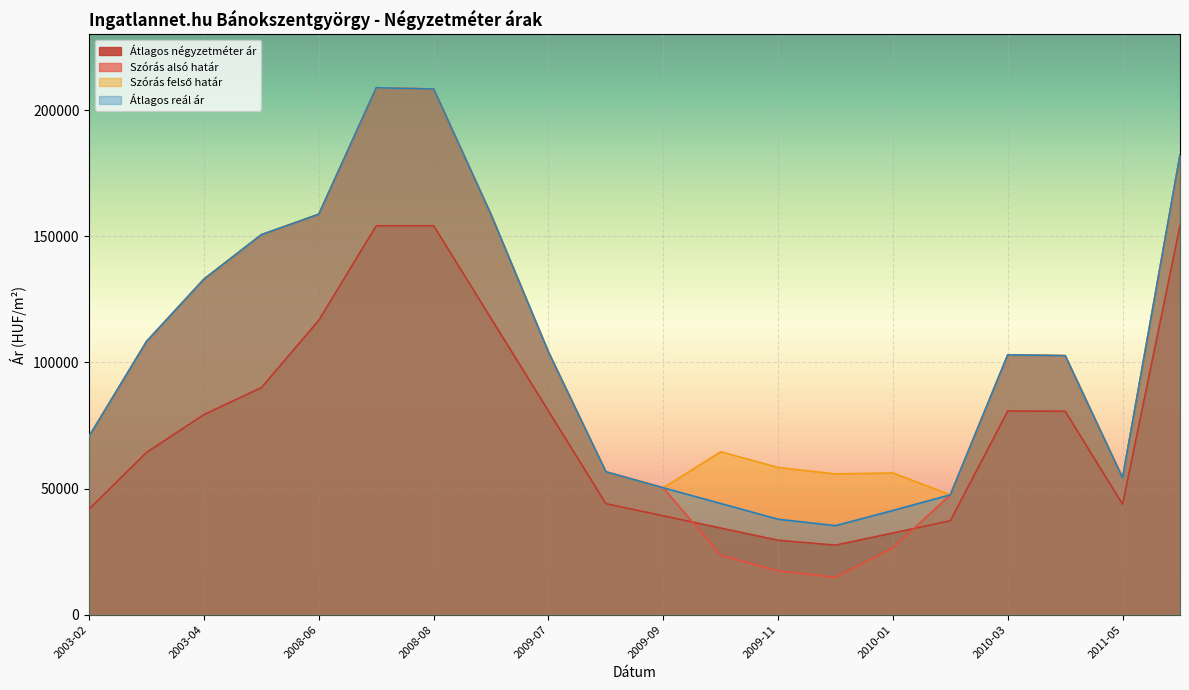

Reading left to right, extract all data points from this chart.

Átlagos négyzetméter ár: 41875	64333	79305	90000	116736	154166	154166	117444	80722	44000	39167	34333	29500	27552	32385	37219	80722	80639	43750	154166
Szórás alsó határ: 70751	108323	133027	150624	158745	208875	208364	158539	104047	56632	50294	23568	17320	14792	26485	47517	102997	102655	54213	182159
Szórás felső határ: 70751	108323	133027	150624	158745	208875	208364	158539	104047	56632	50294	64580	58332	55804	56159	47517	102997	102655	54213	182159
Átlagos reál ár: 70751	108323	133027	150624	158745	208875	208364	158539	104047	56632	50294	44074	37826	35298	41322	47517	102997	102655	54213	182159